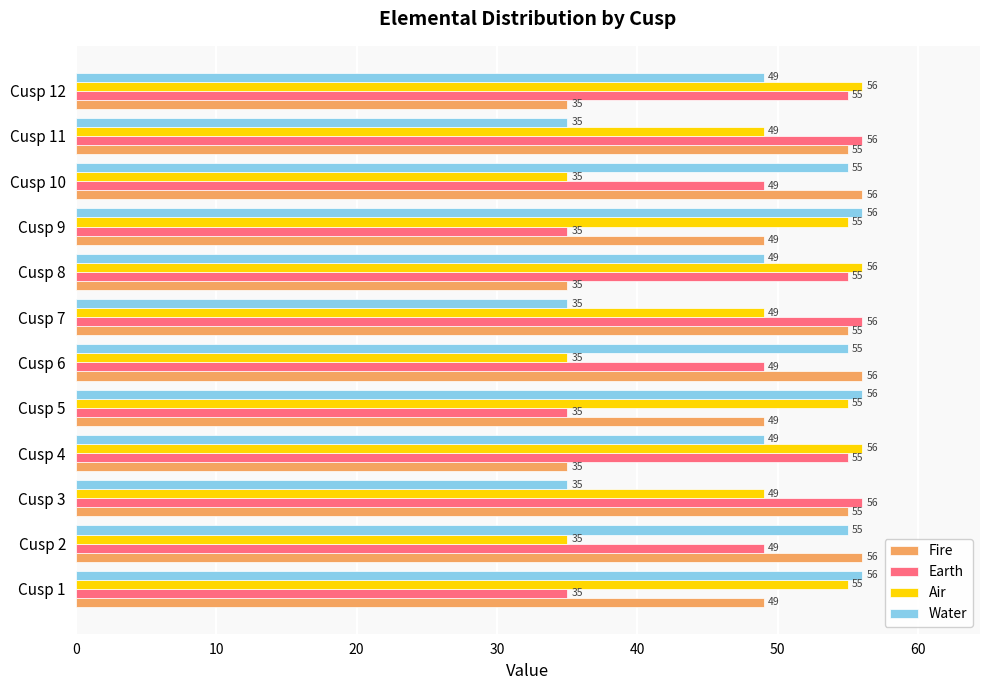

What is the sum of all Fire values?

585